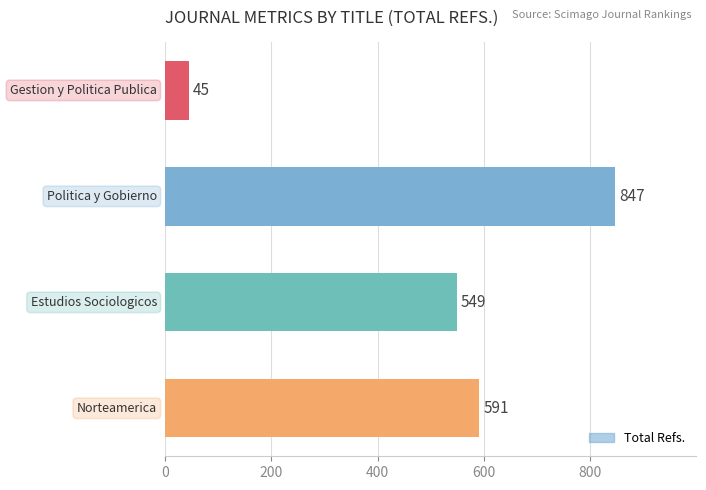

What is the greatest value displayed?

847